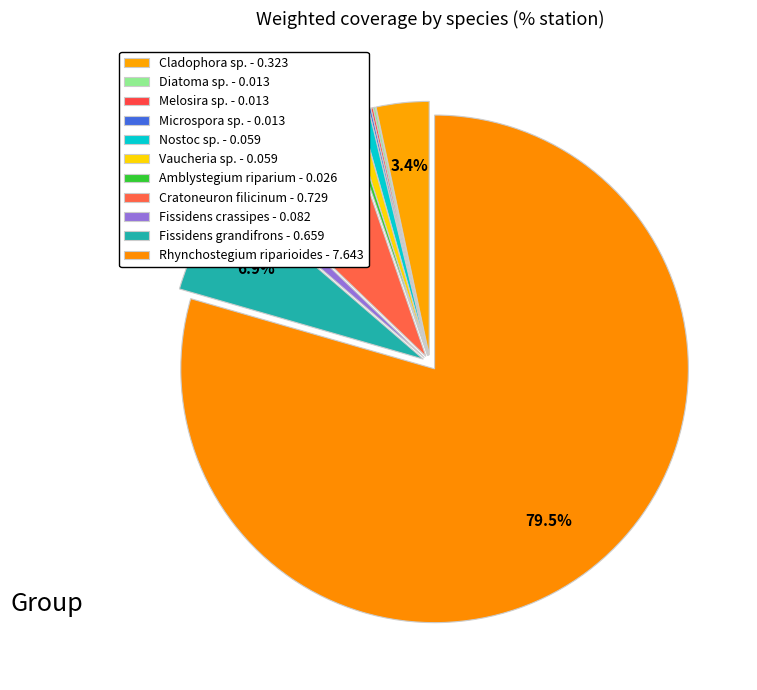

Which category has the biggest portion of the pie?

Rhynchostegium riparioides